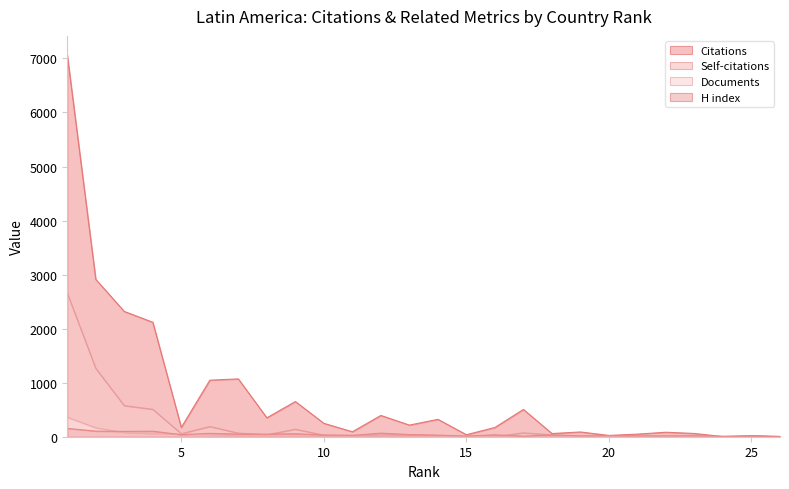

Where do H index and Self-citations first cross each other?

7 and 8